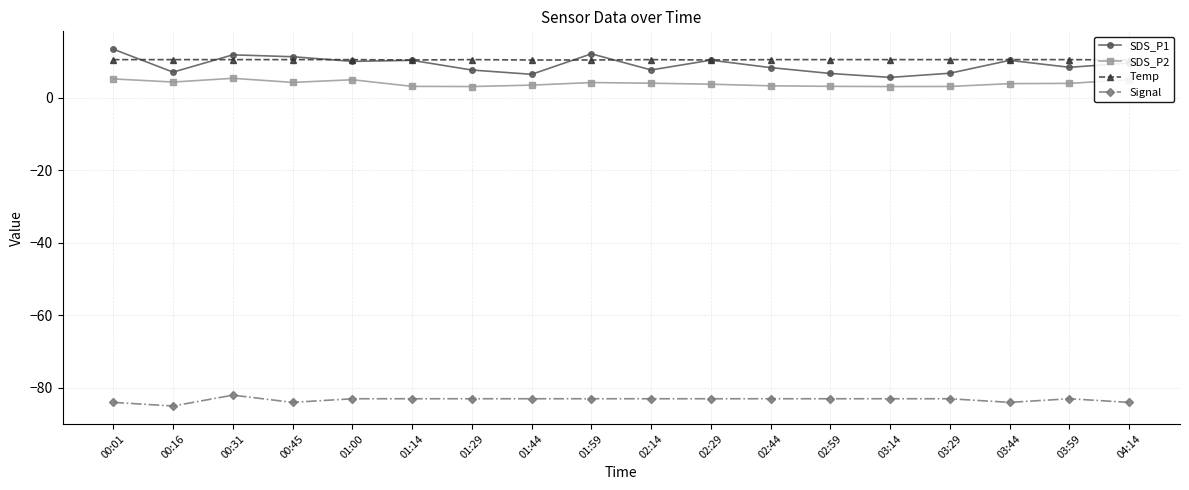

Which series changed the most between 00:16 and 01:44?

Signal